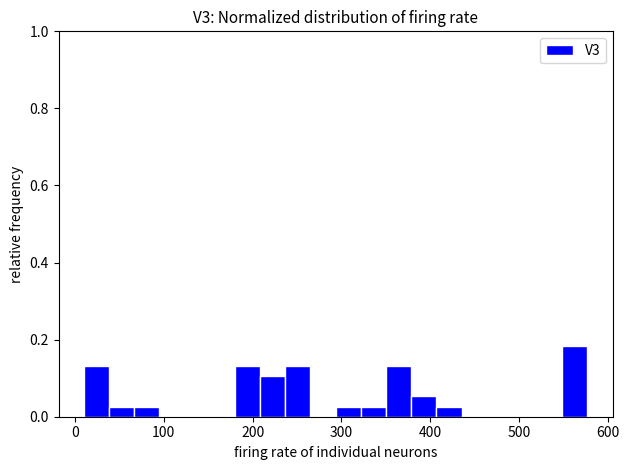

Around what value on the x-axis is the tallest bar? Give the approximate position of its centre, as read against the axis.

560